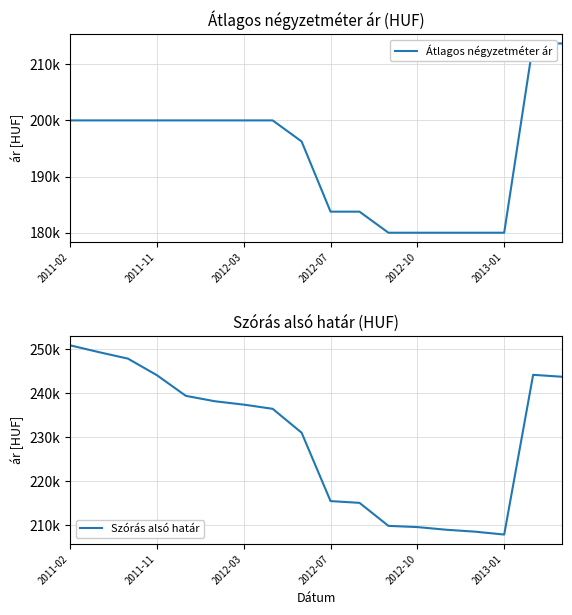

True or false: Átlagos négyzetméter ár and Szórás alsó határ intersect in this chart.

False